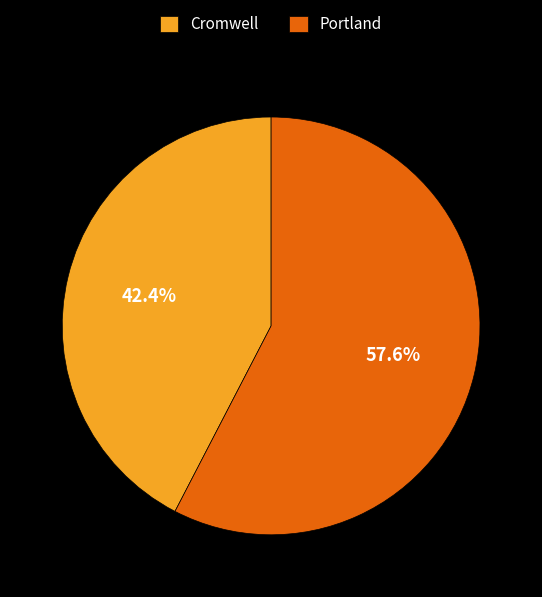

To the nearest percent, what is the difference between the Portland and Cromwell slice percentages?

15%